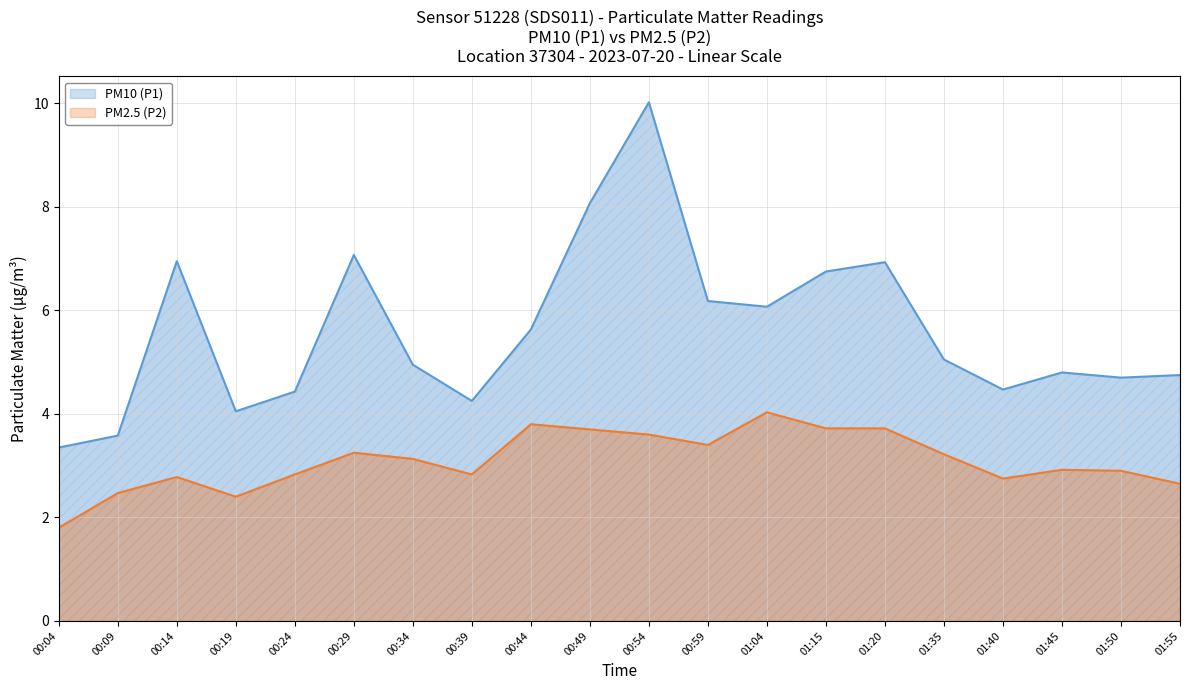

True or false: PM10 (P1) has a value of 7.0 at 00:14.

True